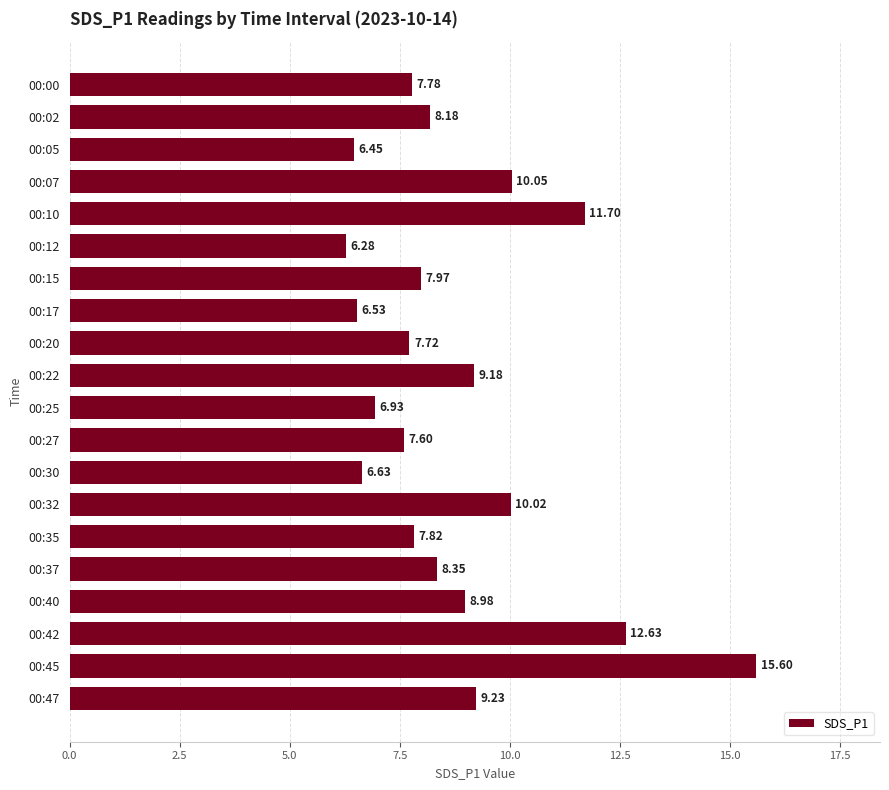

Rank the categories by value from highest to lowest.

00:45, 00:42, 00:10, 00:07, 00:32, 00:47, 00:22, 00:40, 00:37, 00:02, 00:15, 00:35, 00:00, 00:20, 00:27, 00:25, 00:30, 00:17, 00:05, 00:12